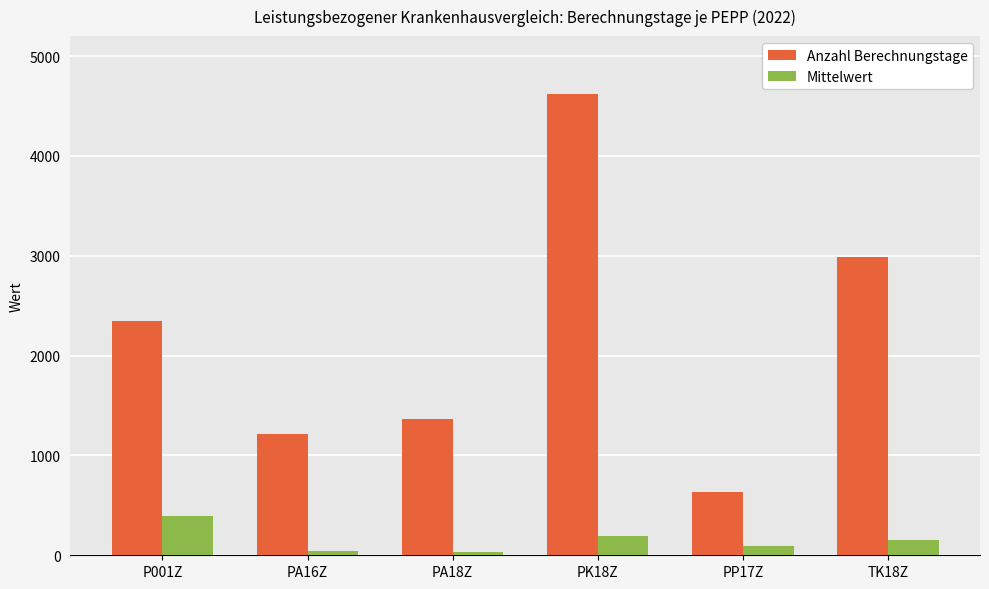

Rank the series by their average value, from highest to lowest.

Anzahl Berechnungstage, Mittelwert